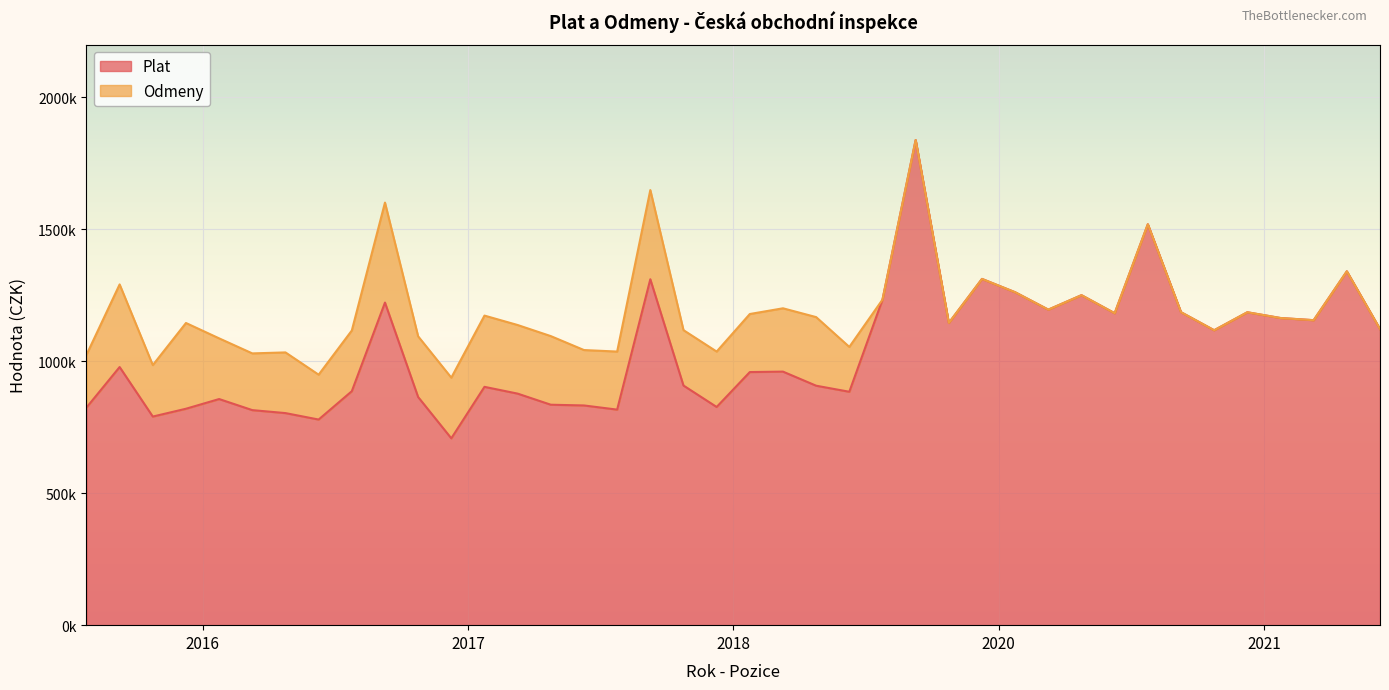

What is the difference between the values at 2021-4 and 2017-6?

308382